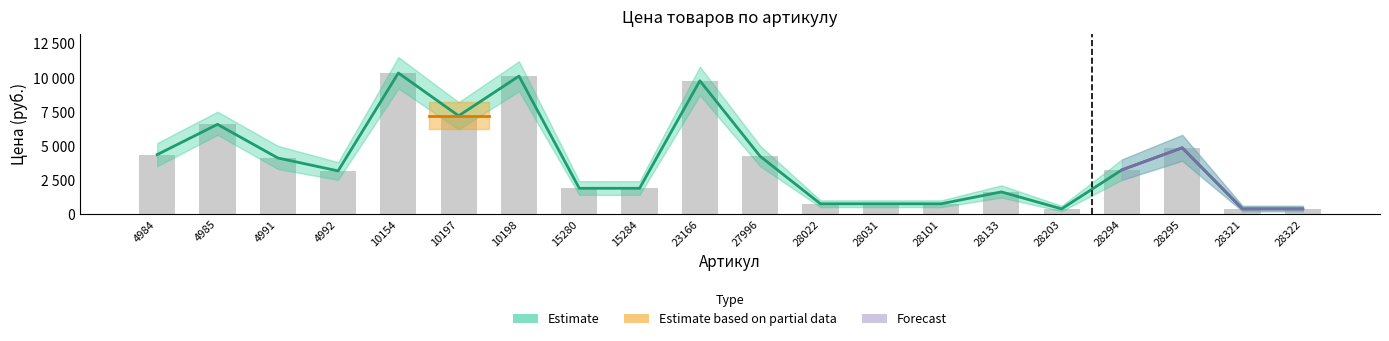

Rank the categories by value from lowest to highest.

28203, 28321, 28322, 28022, 28031, 28101, 28133, 15280, 15284, 4992, 28294, 4991, 27996, 4984, 28295, 4985, 10197, 23166, 10198, 10154